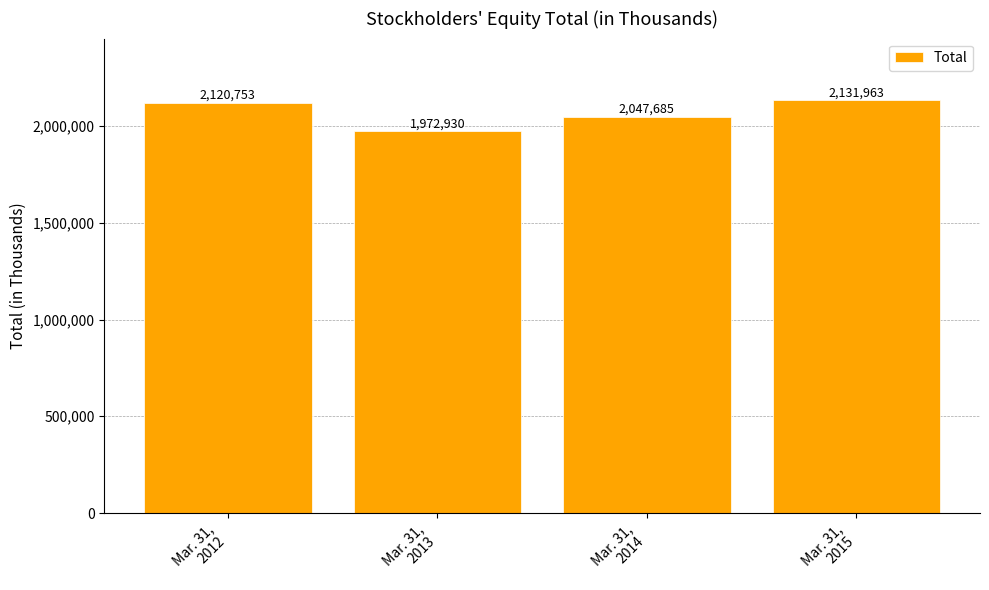

What is the value of the 3rd bar from the left?

2047685